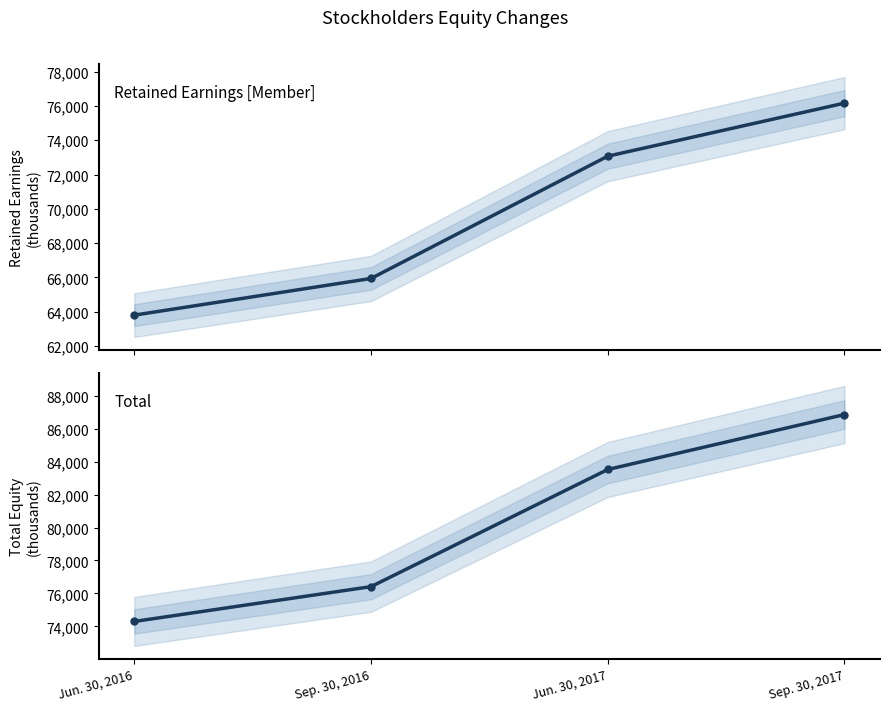

Which category has the lowest value across all series?

Jun. 30, 2016